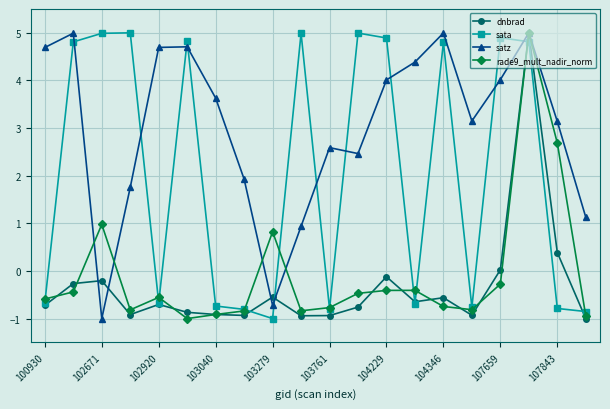

True or false: dnbrad has more than 2 interior local peaks.

True